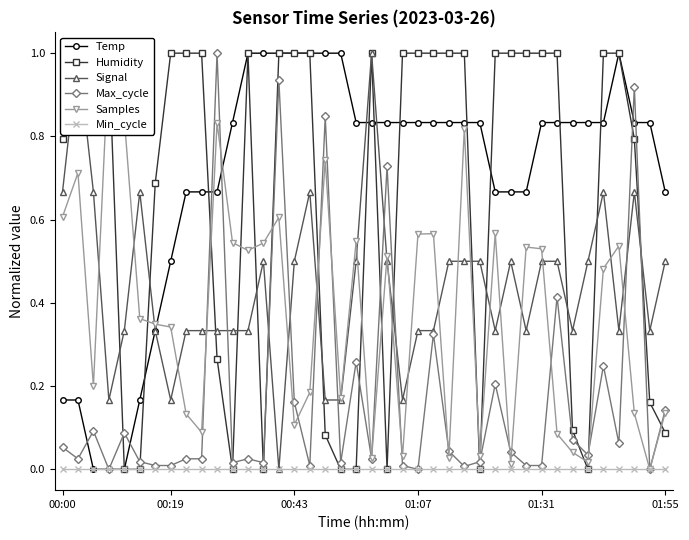

What is the highest value of the Temp series?

1.0